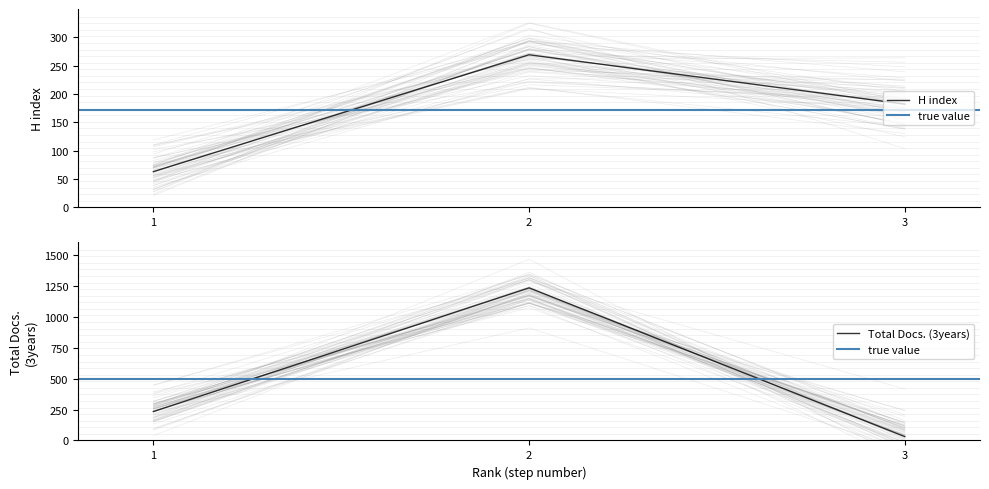

What is the minimum value shown in the chart?

31.0